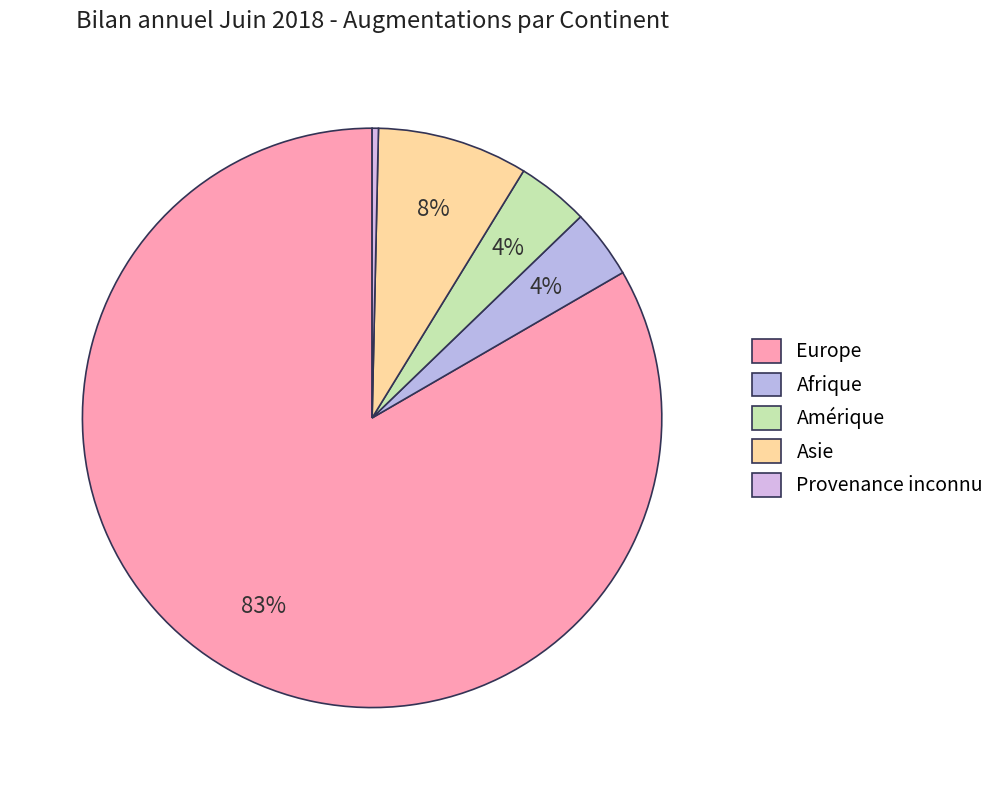

What percentage is the Asie slice, to the nearest percent?

8%